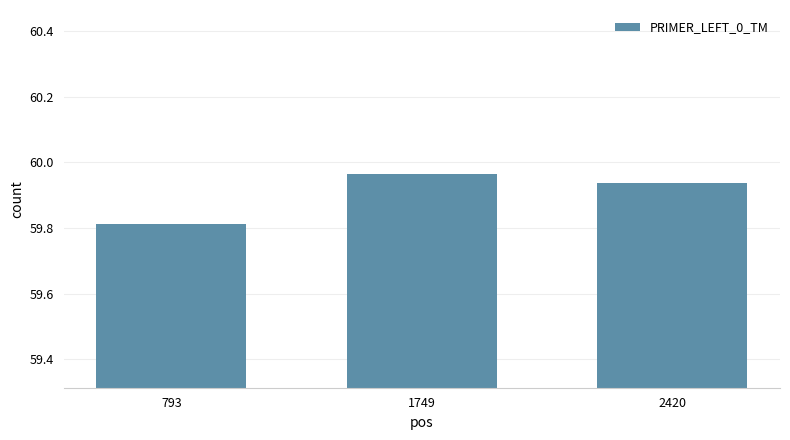

Are the bars grouped side by side (vs. stacked)?

No